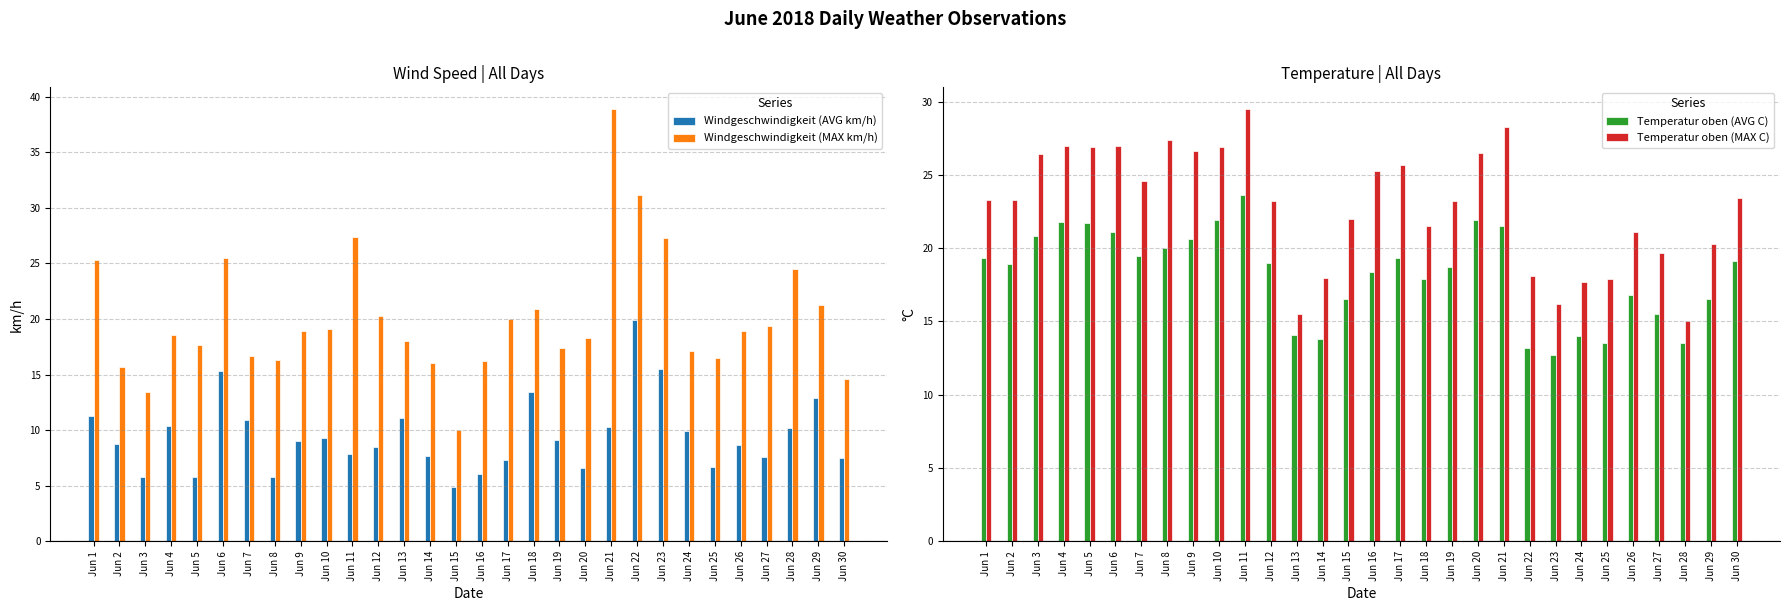

Reading left to right, transcribe all the data shown in this chart.

Windgeschwindigkeit (AVG km/h): 11.3	8.8	5.8	10.4	5.8	15.3	10.9	5.8	9.0	9.3	7.9	8.5	11.1	7.7	4.9	6.1	7.3	13.4	9.1	6.6	10.3	19.9	15.5	9.9	6.7	8.7	7.6	10.2	12.9	7.5
Windgeschwindigkeit (MAX km/h): 25.3	15.7	13.4	18.6	17.7	25.5	16.7	16.3	18.9	19.1	27.4	20.3	18.0	16.0	10.0	16.2	20.0	20.9	17.4	18.3	38.9	31.2	27.3	17.1	16.5	18.9	19.4	24.5	21.3	14.6
Temperatur oben (AVG C): 19.3	18.9	20.8	21.8	21.7	21.1	19.5	20.0	20.6	21.9	23.6	19.0	14.1	13.8	16.5	18.4	19.3	17.9	18.7	21.9	21.5	13.2	12.7	14.0	13.5	16.8	15.5	13.5	16.5	19.1
Temperatur oben (MAX C): 23.3	23.3	26.4	27.0	26.9	27.0	24.6	27.4	26.6	26.9	29.5	23.2	15.5	18.0	22.0	25.3	25.7	21.5	23.2	26.5	28.3	18.1	16.2	17.7	17.9	21.1	19.7	15.0	20.3	23.4